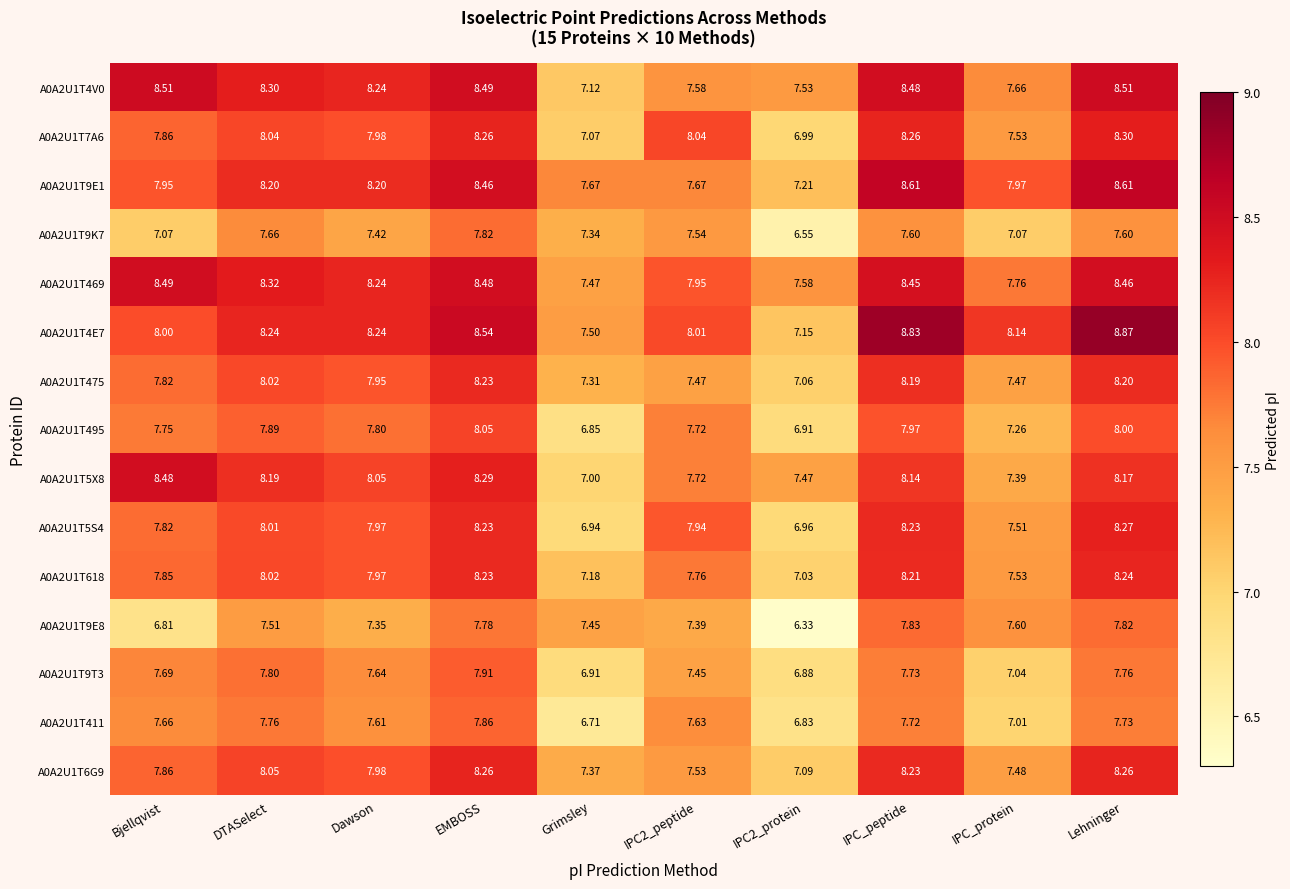

Which category has the highest value across all series?

Lehninger